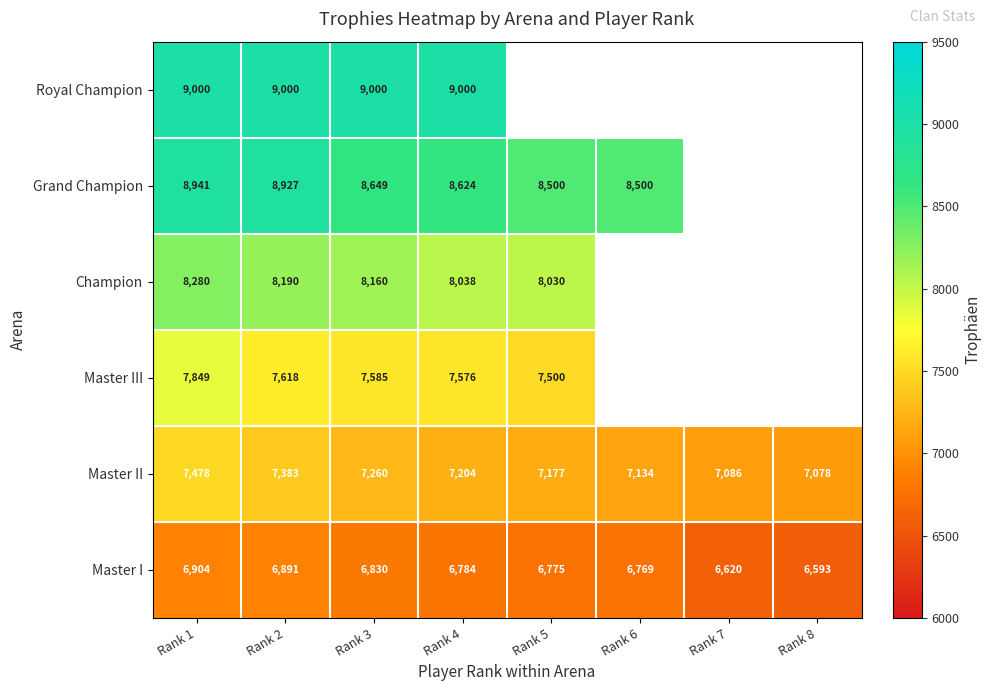

At which label does Master I first exceed 6784?

Rank 1